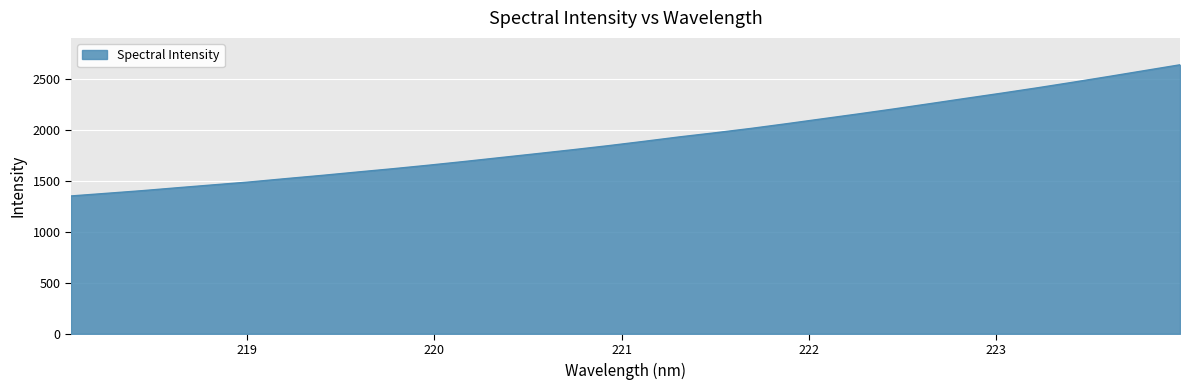

What is the average value?

1915.9